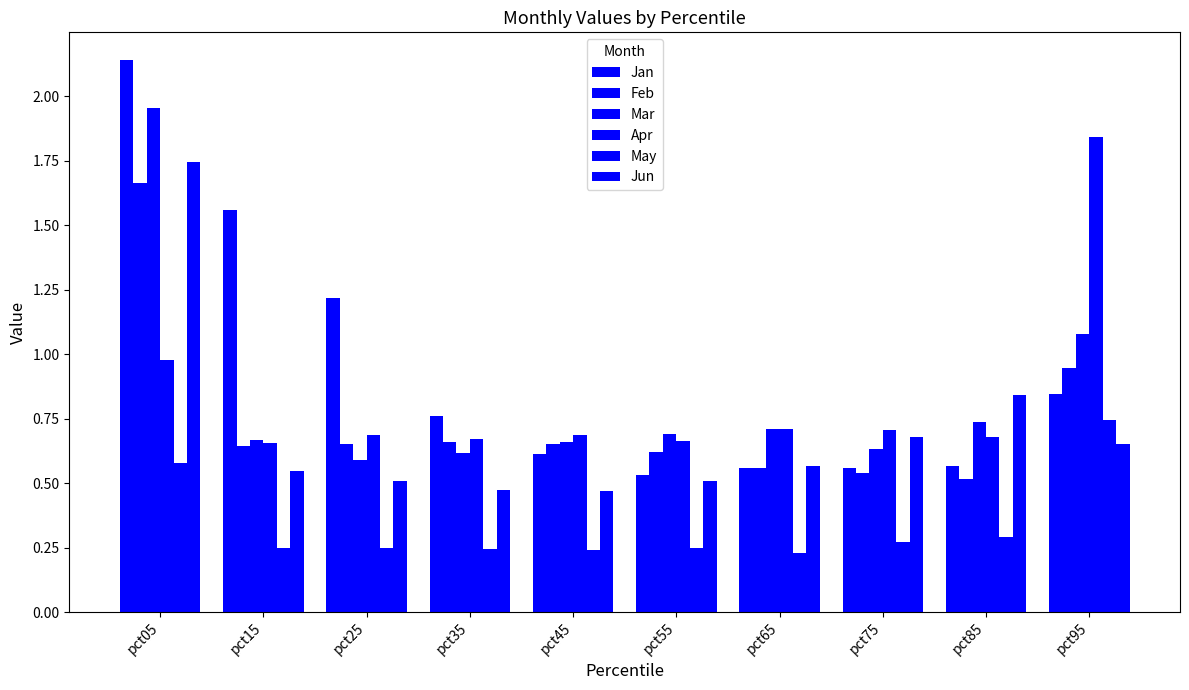

Is it true that Jan equals 0.8 at pct35?

True